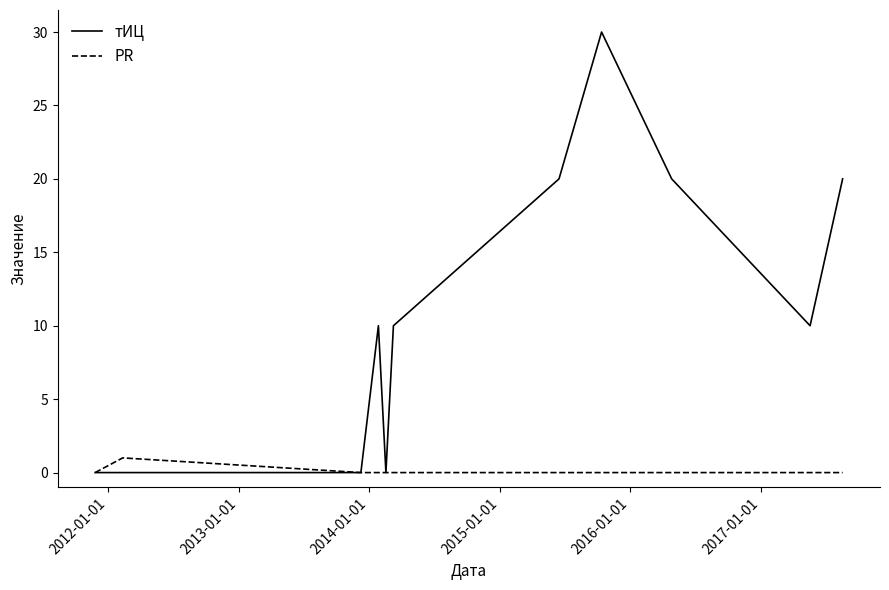

Which series has the largest range (max minus min)?

тИЦ